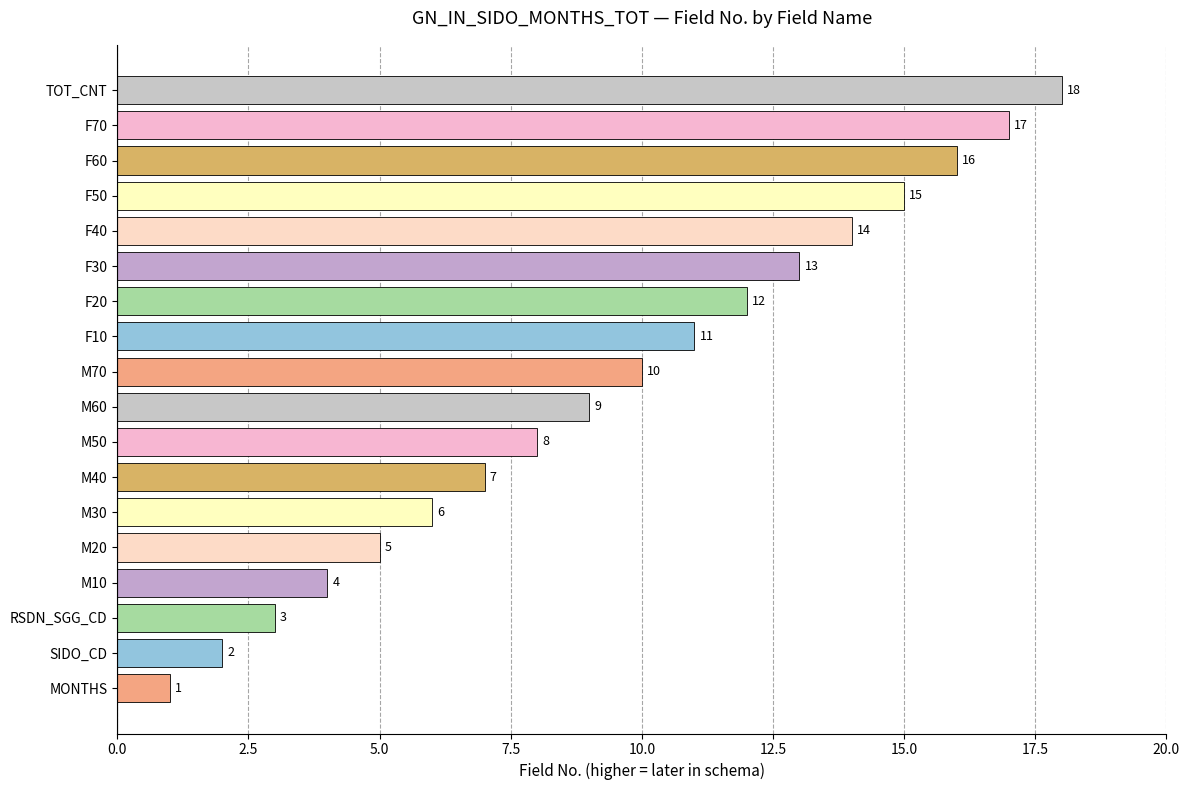

What is the greatest value displayed?

18